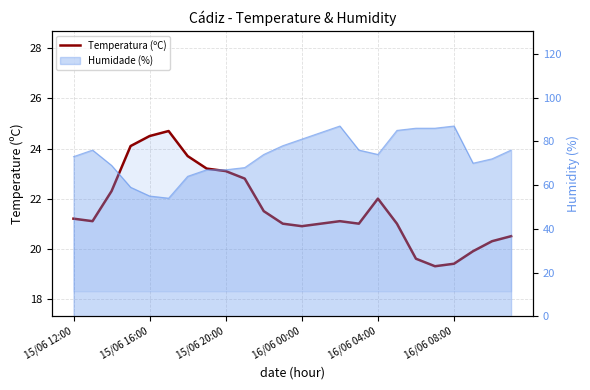

How many points are higher than both their immediate neighbors (excluding endpoints)?

3